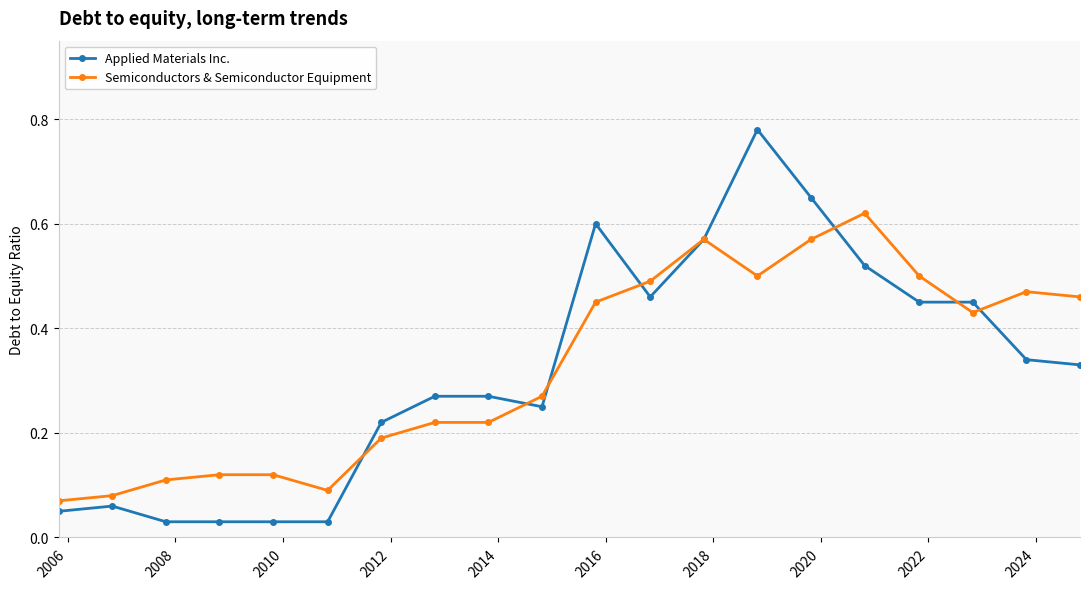

Count the Semiconductors & Semiconductor Equipment values in the range 0 to 1.

20